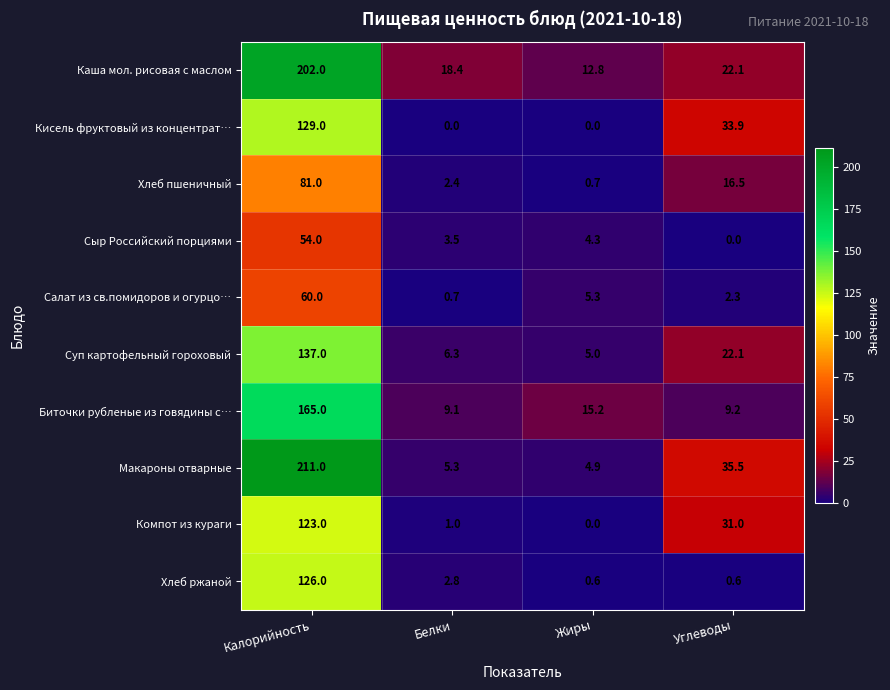

Between Калорийность and Белки, which series saw the biggest shift?

Макароны отварные